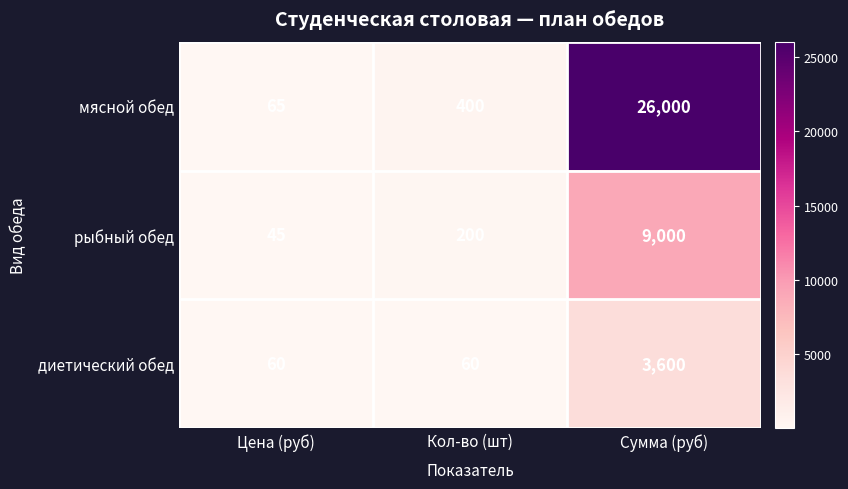

Rank the series at Цена (руб) from highest to lowest value.

мясной обед, диетический обед, рыбный обед